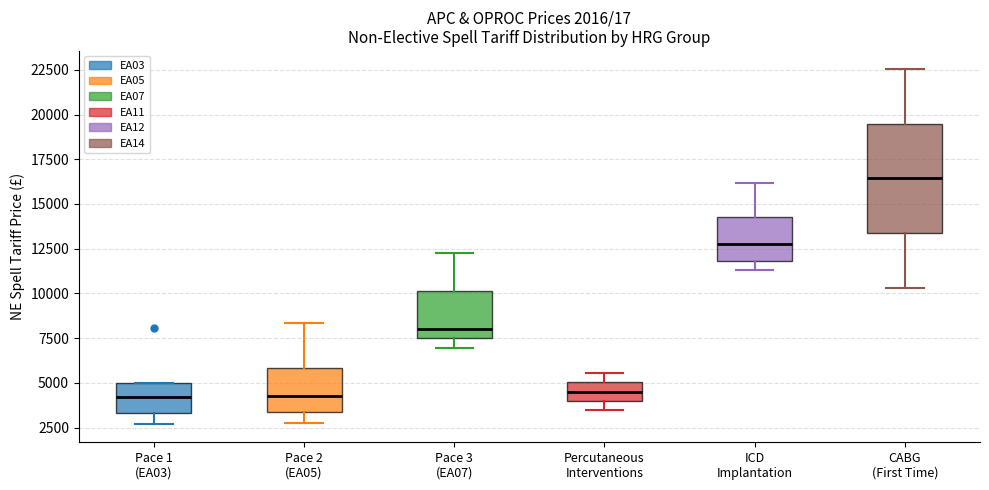

Which box is the tallest, from its lower edge to its upper edge?

CABG (First Time)